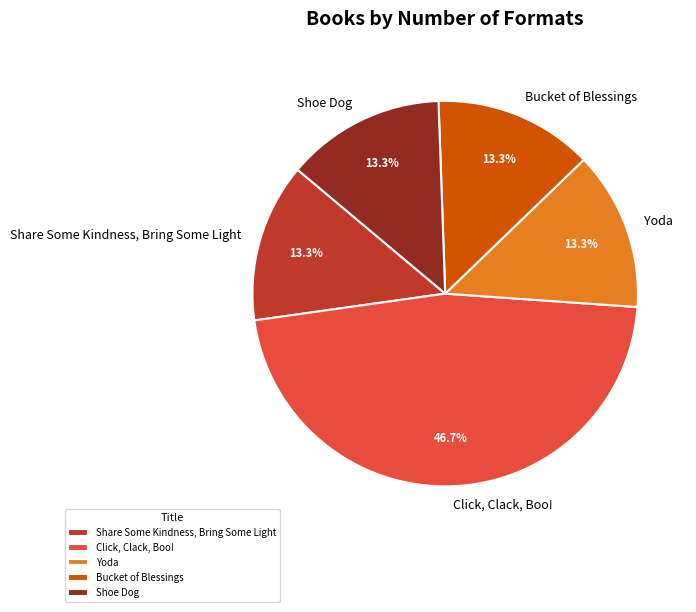

To the nearest percent, what is the average slice percentage?

20%